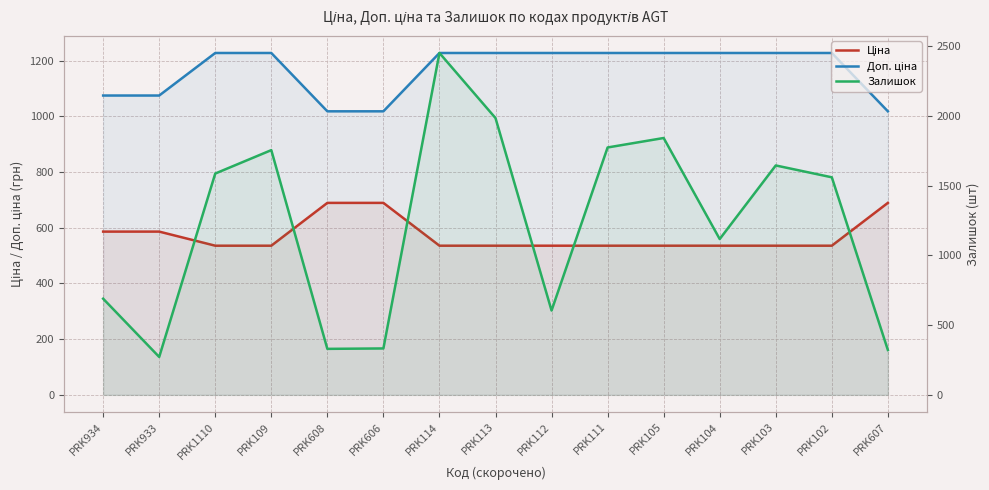

How many times do Доп. ціна and Залишок cross each other?

8